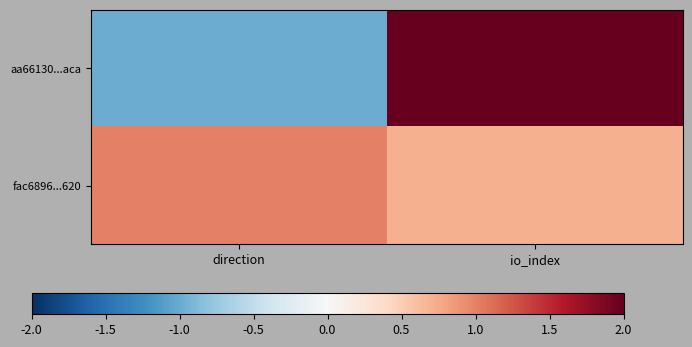

Reading left to right, list all the values displayed in this chart.

aa66130...aca: direction=-1.0	io_index=2.0
fac6896...620: direction=1.0	io_index=0.7